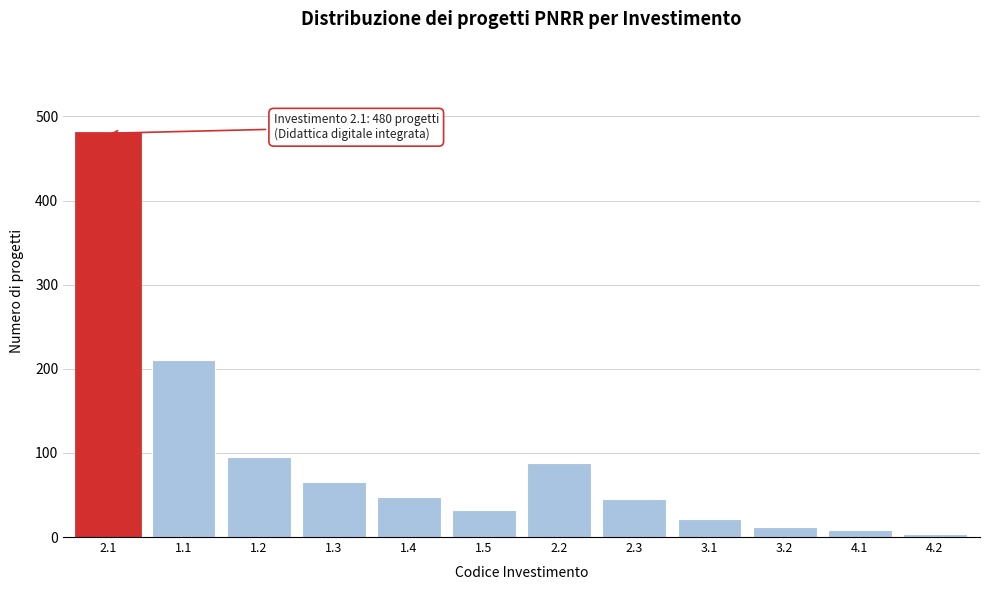

Reading left to right, list all the values displayed in this chart.

2.1=480	1.1=210	1.2=95	1.3=65	1.4=48	1.5=32	2.2=88	2.3=45	3.1=22	3.2=12	4.1=8	4.2=4